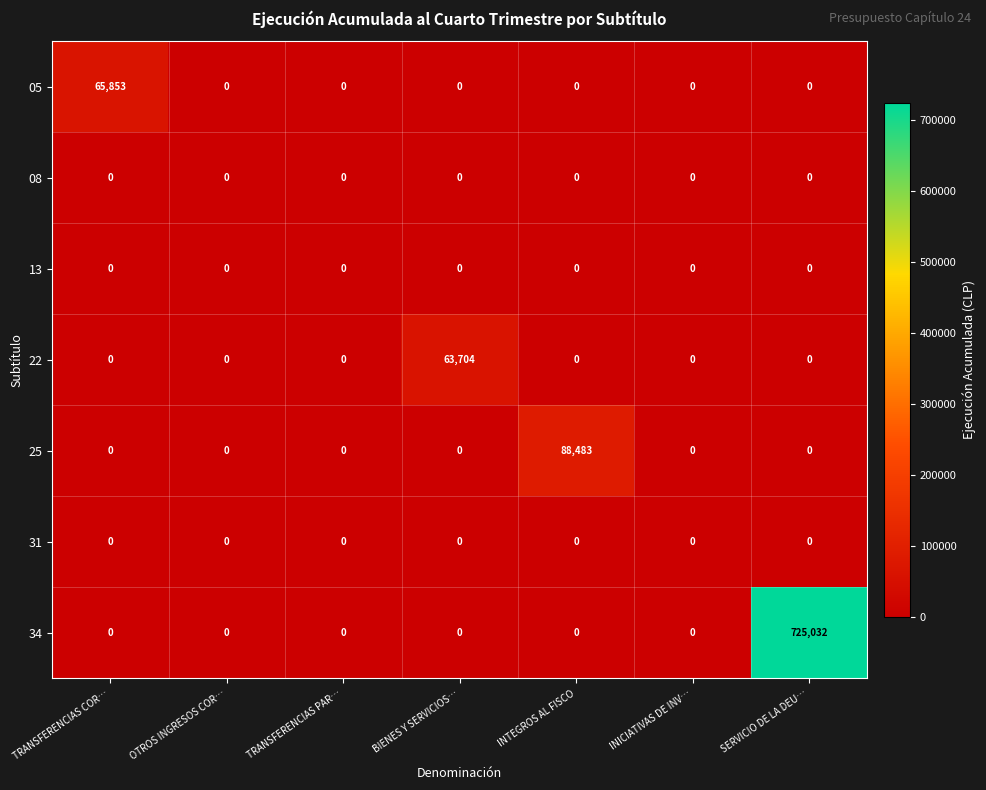

What is the difference between the highest and lowest values at INTEGROS AL FISCO?

88483